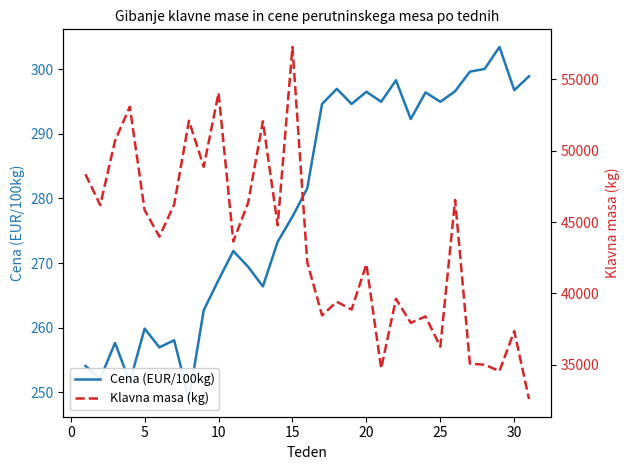

Does the chart have visible grid lines?

No